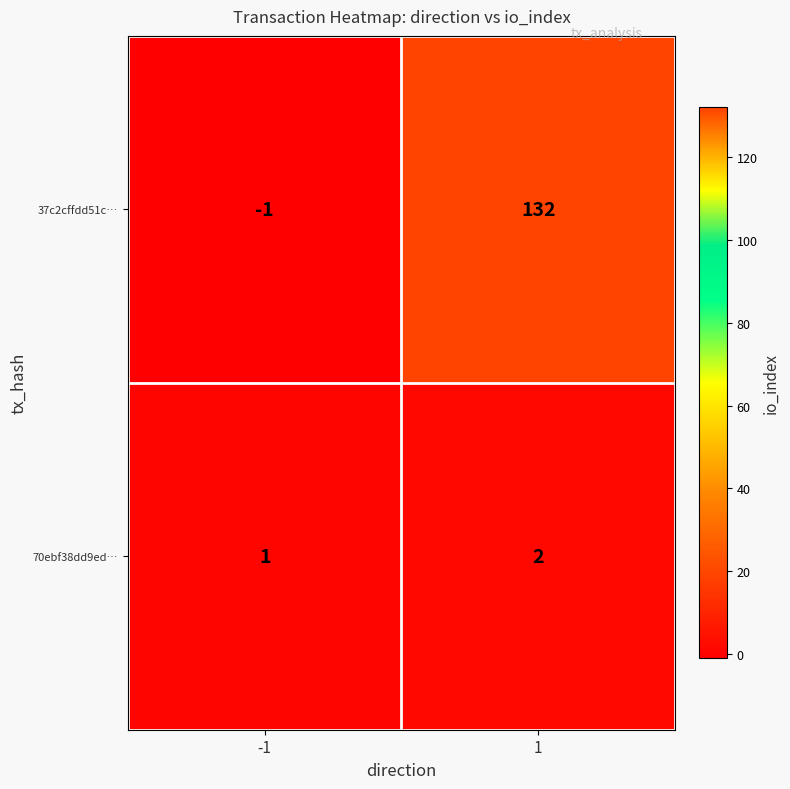

What is the highest value of the 37c2cffdd51c… series?

132